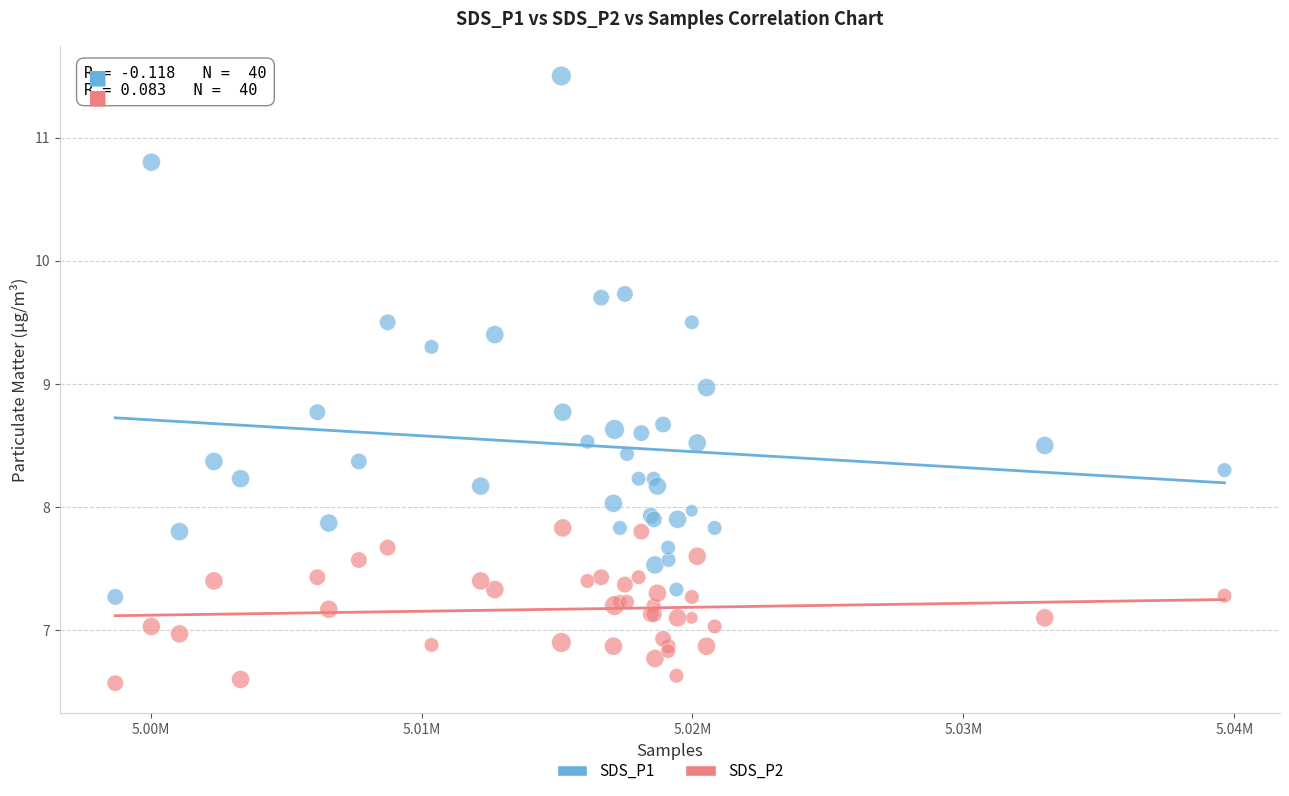

Which series has the widest spread of Y values?

SDS_P1